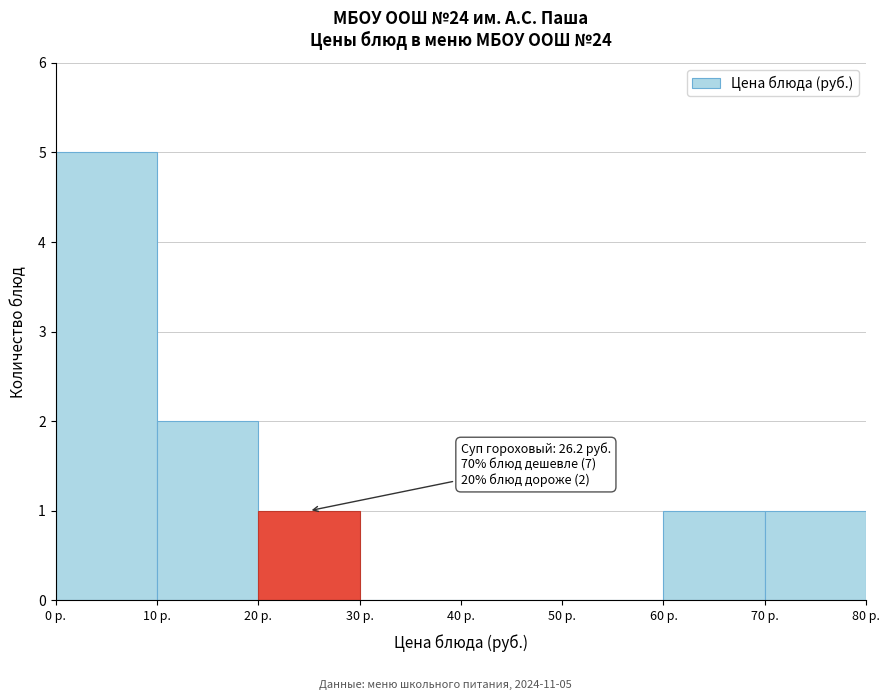

Over which range of the x-axis is the bar tallest?

0 to 10